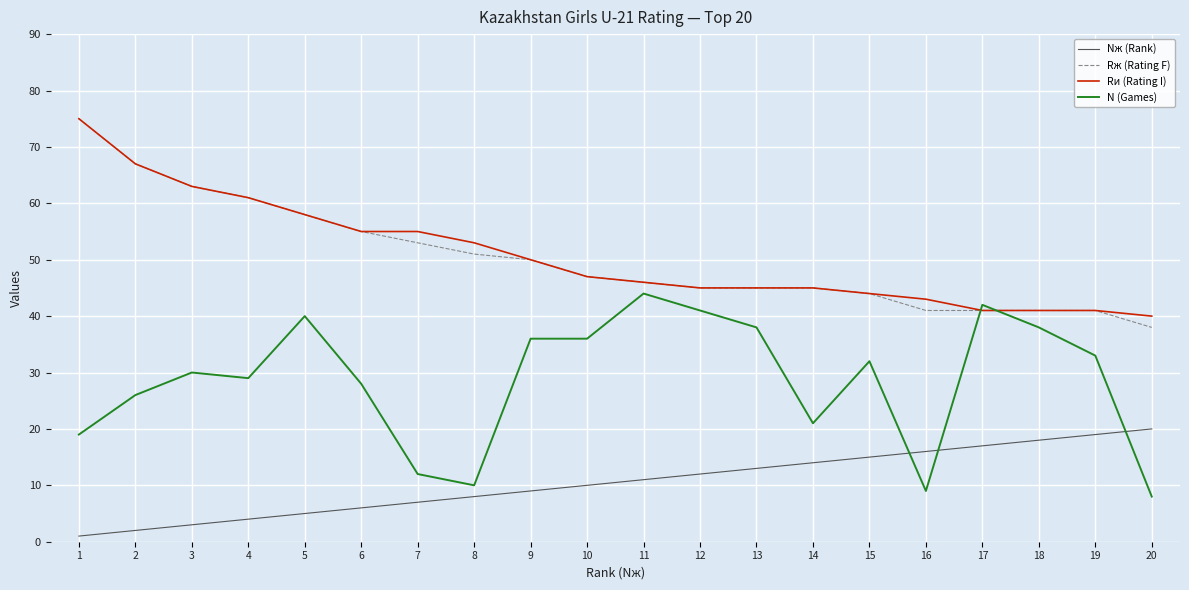

Which category has the highest value across all series?

1